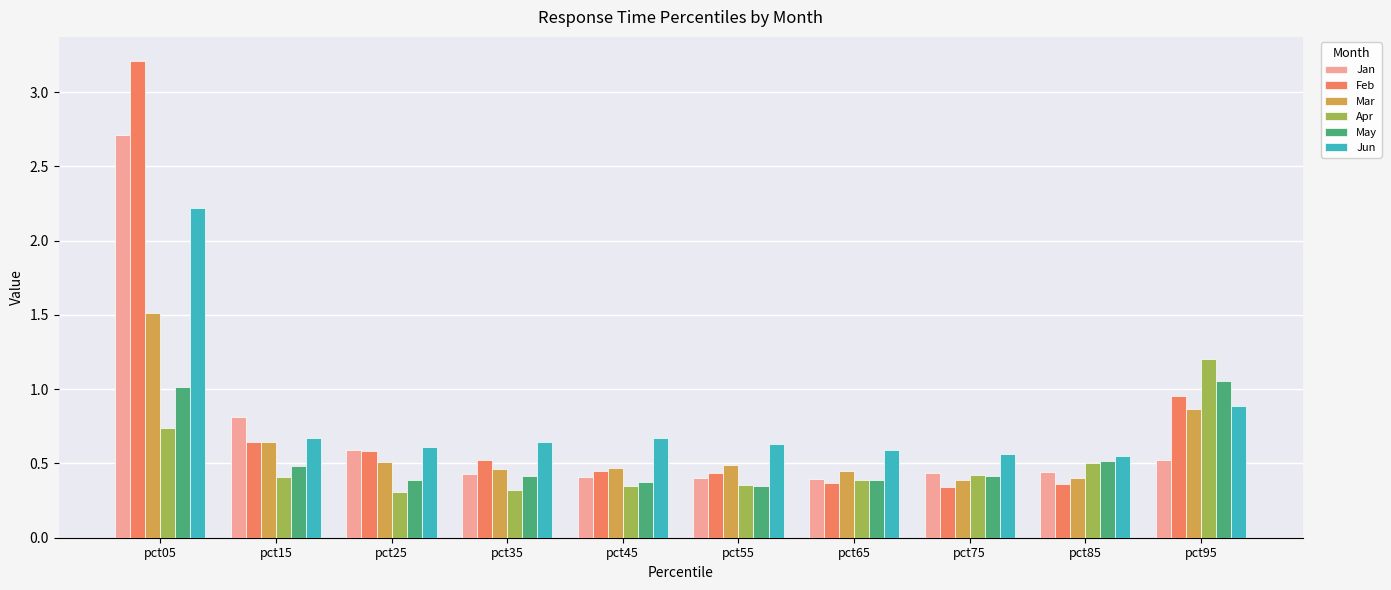

What is the difference between the maximum and second lowest values in the Jan series?

2.3